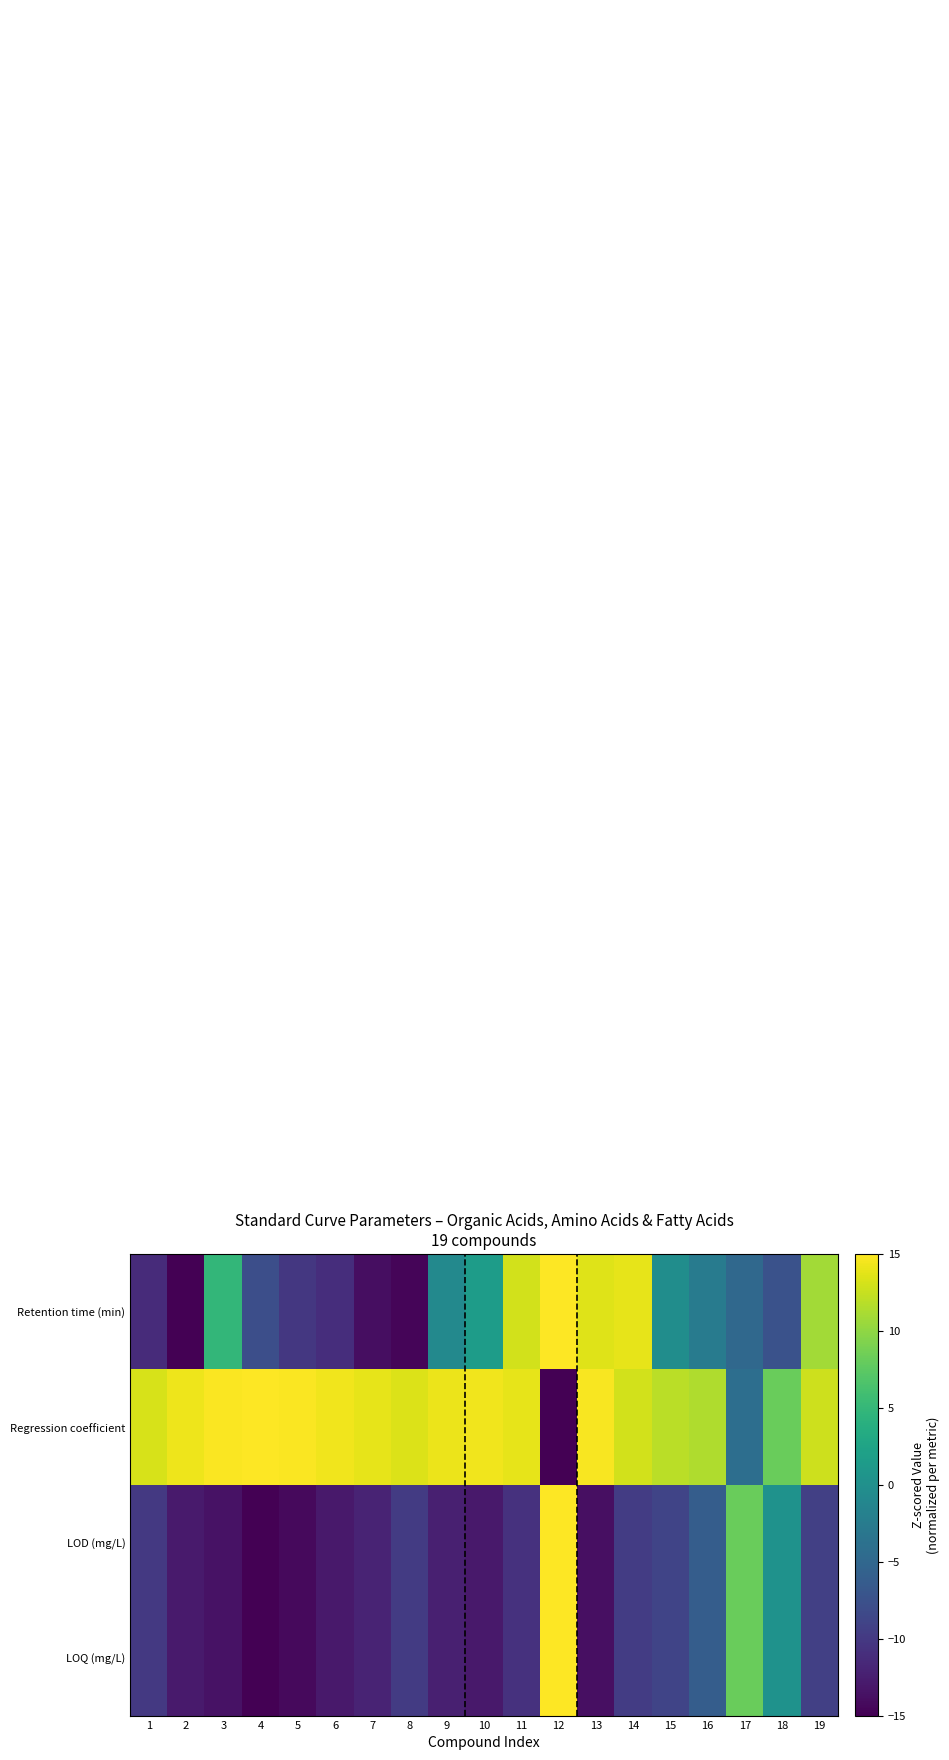

Which series changed the most between 6 and 18?

LOD (mg/L)